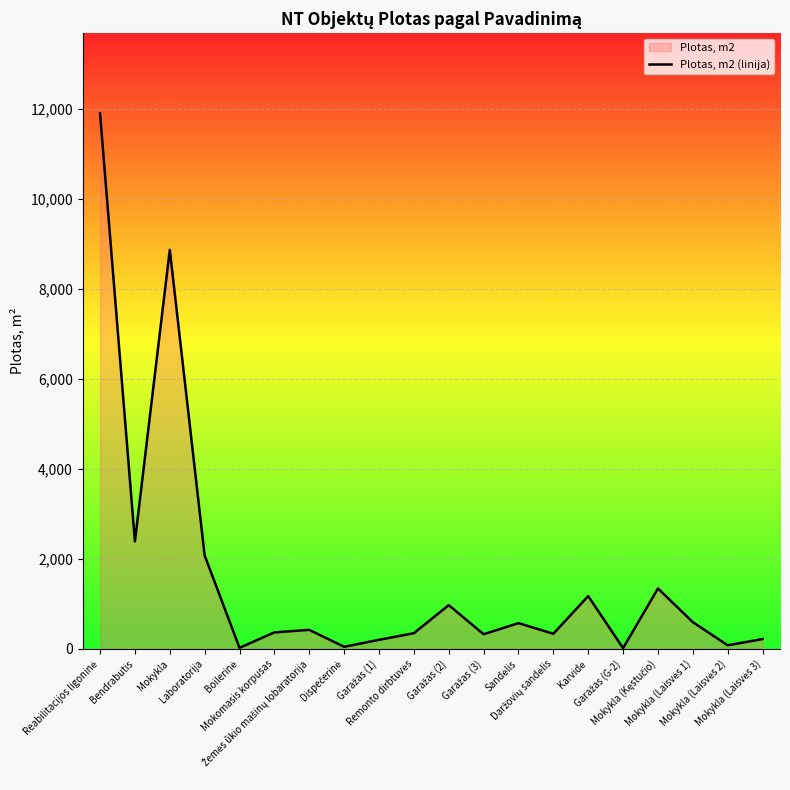

How many distinct data groups are displayed?

1